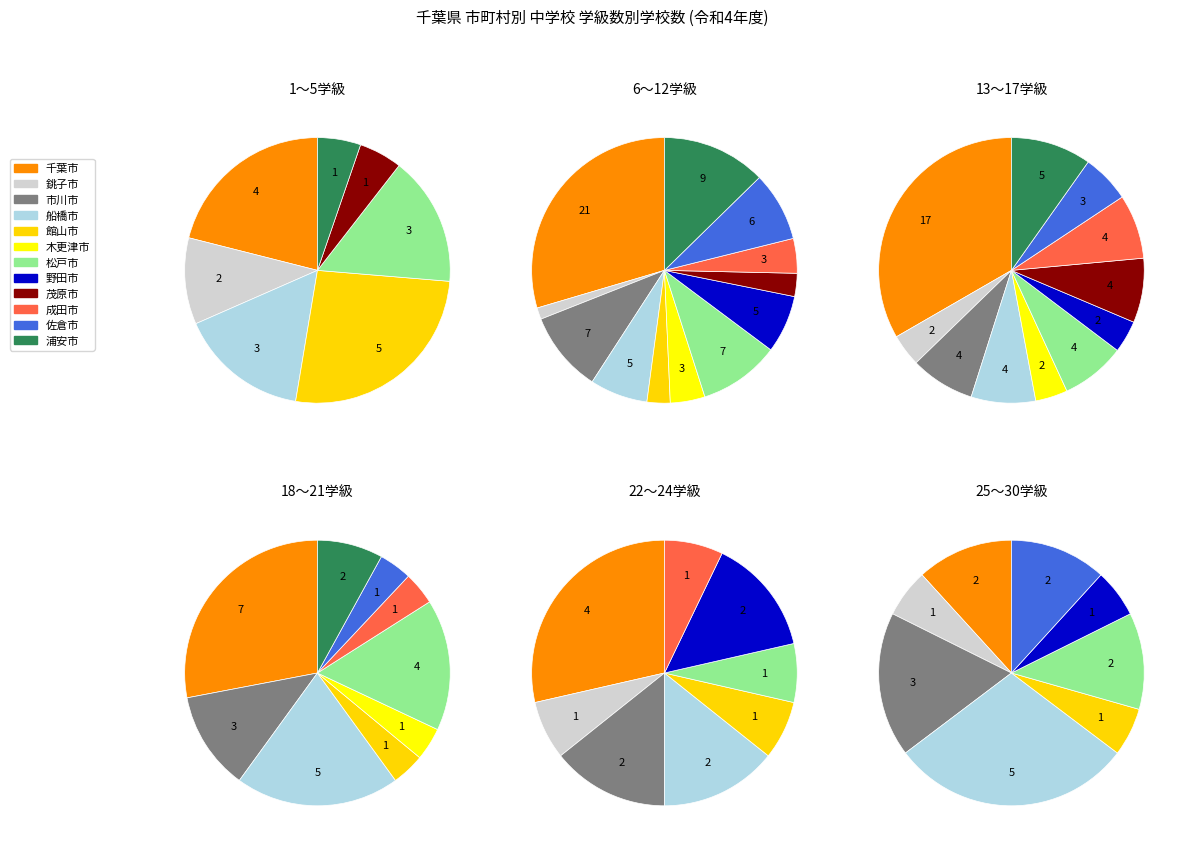

To the nearest percent, what is the average slice percentage?

8%